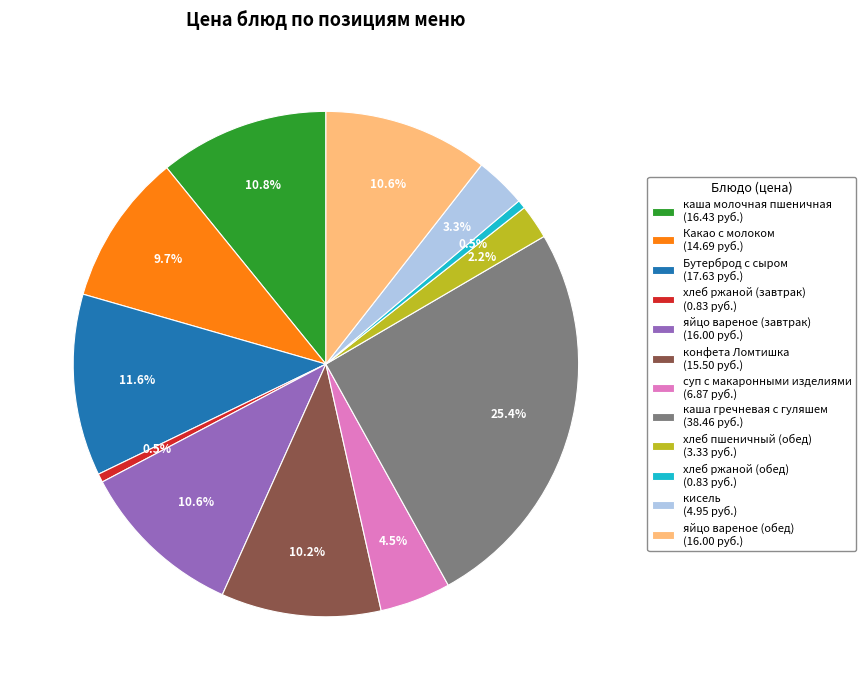

How many slices are in this pie chart?

12